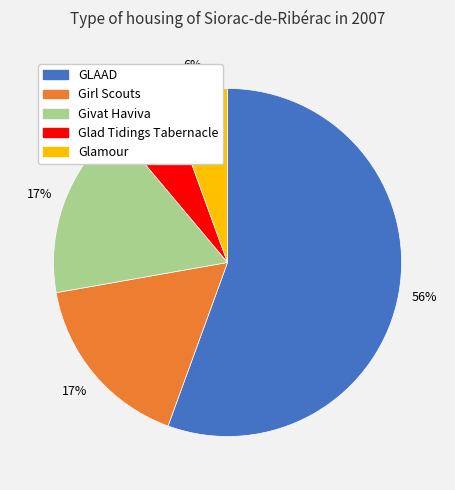

What percentage is the Girl Scouts slice, to the nearest percent?

17%